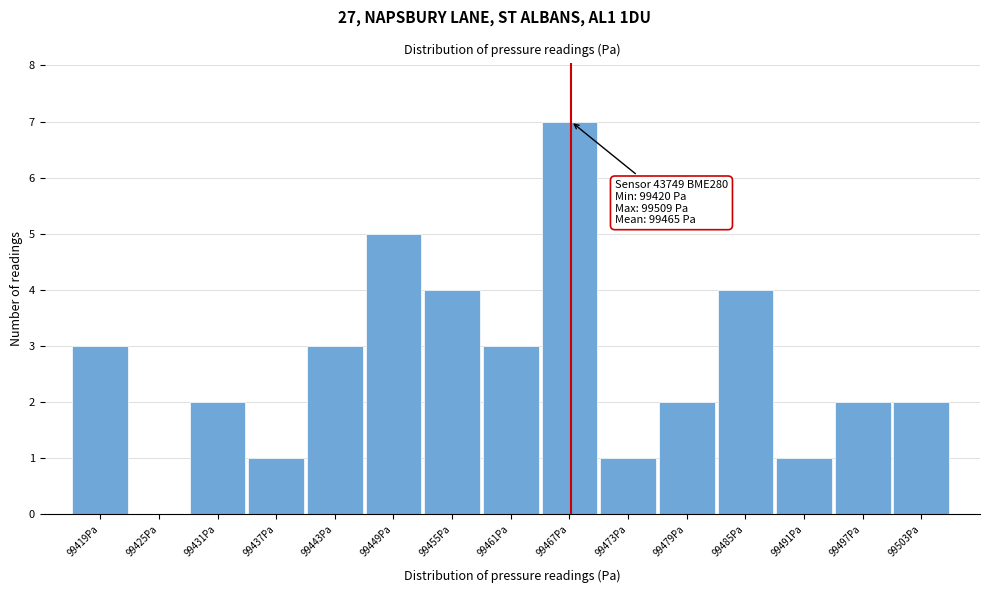

Reading right to left, transcribe all the data shown in this chart.

99503Pa=2	99497Pa=2	99491Pa=1	99485Pa=4	99479Pa=2	99473Pa=1	99467Pa=7	99461Pa=3	99455Pa=4	99449Pa=5	99443Pa=3	99437Pa=1	99431Pa=2	99425Pa=0	99419Pa=3